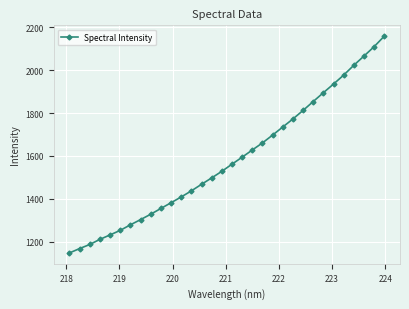

True or false: the data has more than 2 interior local peaks.

False